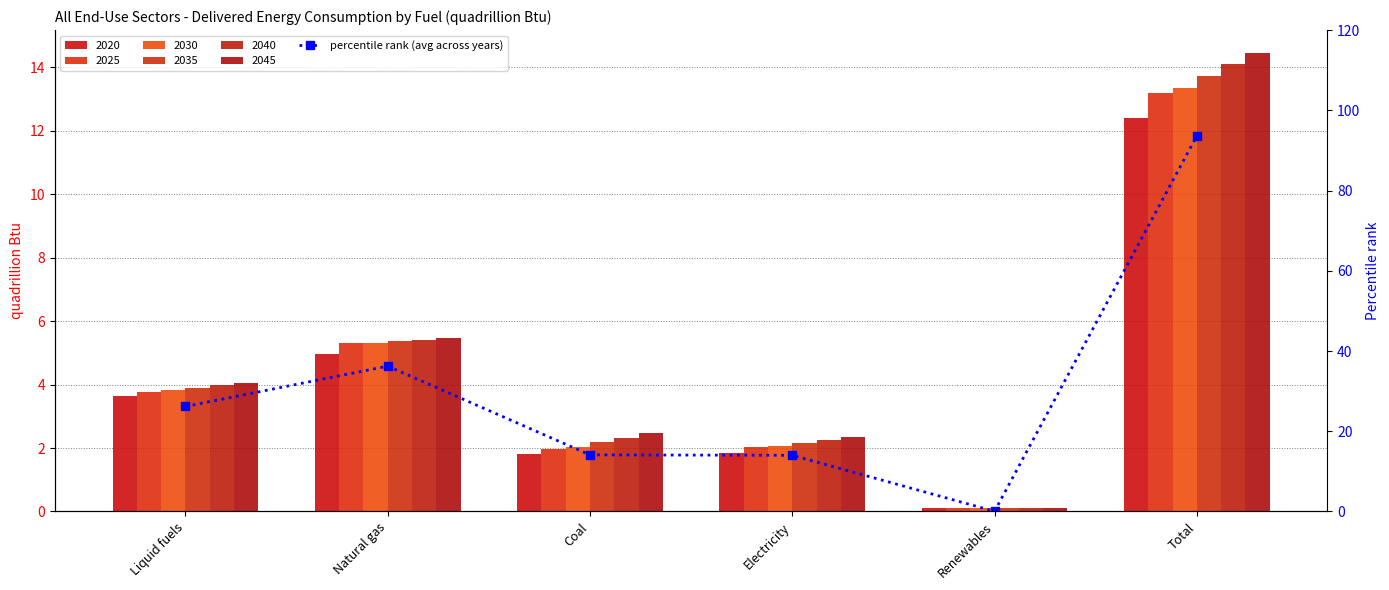

Approximately how many times larger is the value at Total compared to Liquid fuels?

3.6